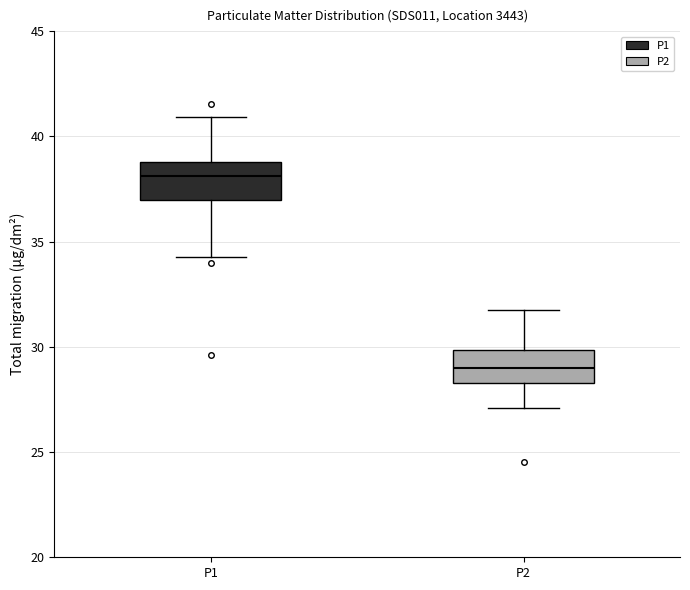

Which box has the highest median line?

P1